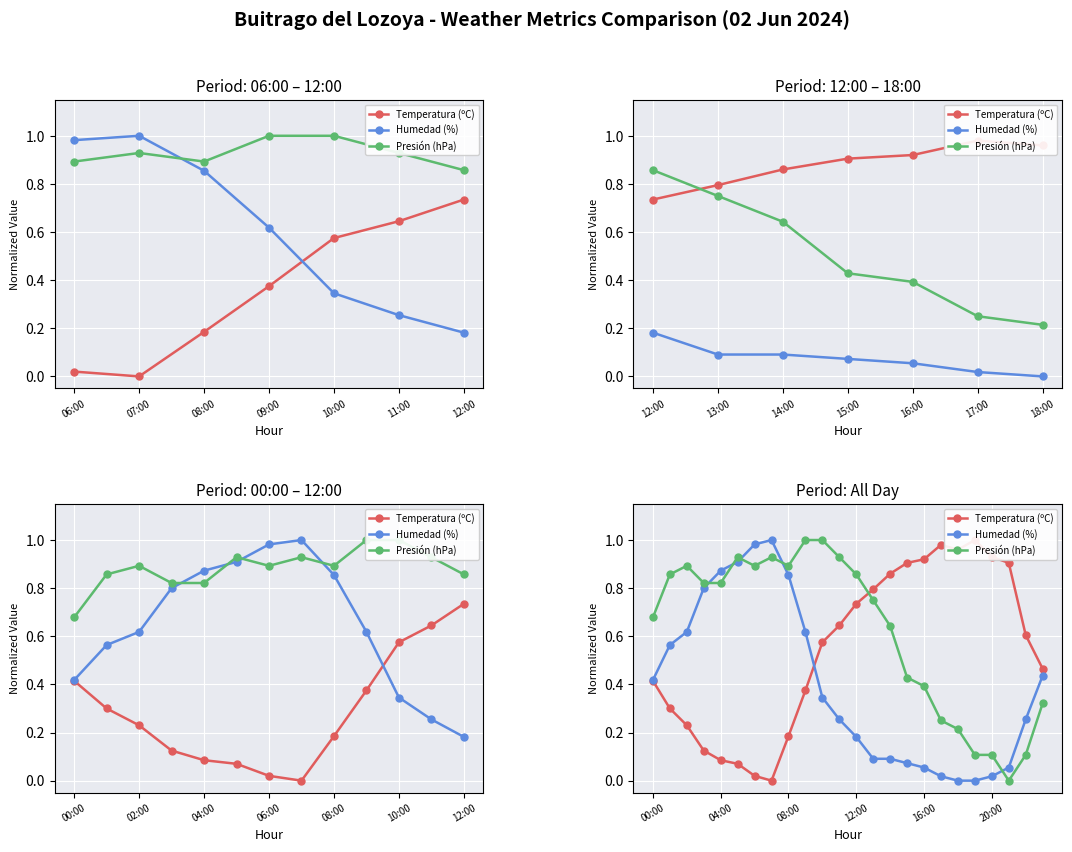

What is the spread (max minus min) of values at 22?

0.5